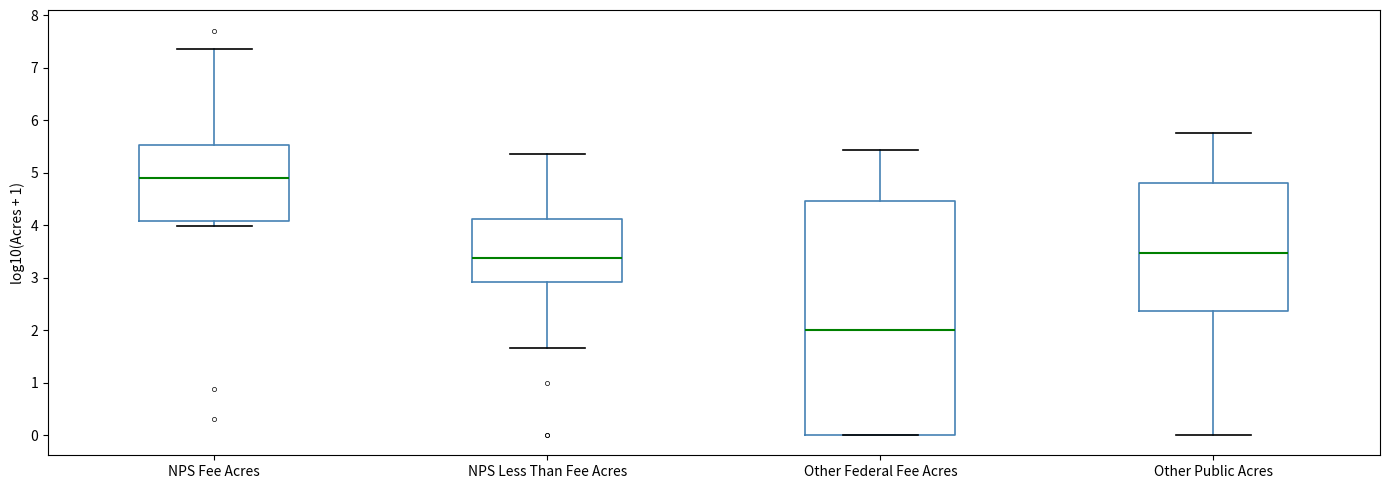

Which box's median line is the lowest?

Other Federal Fee Acres